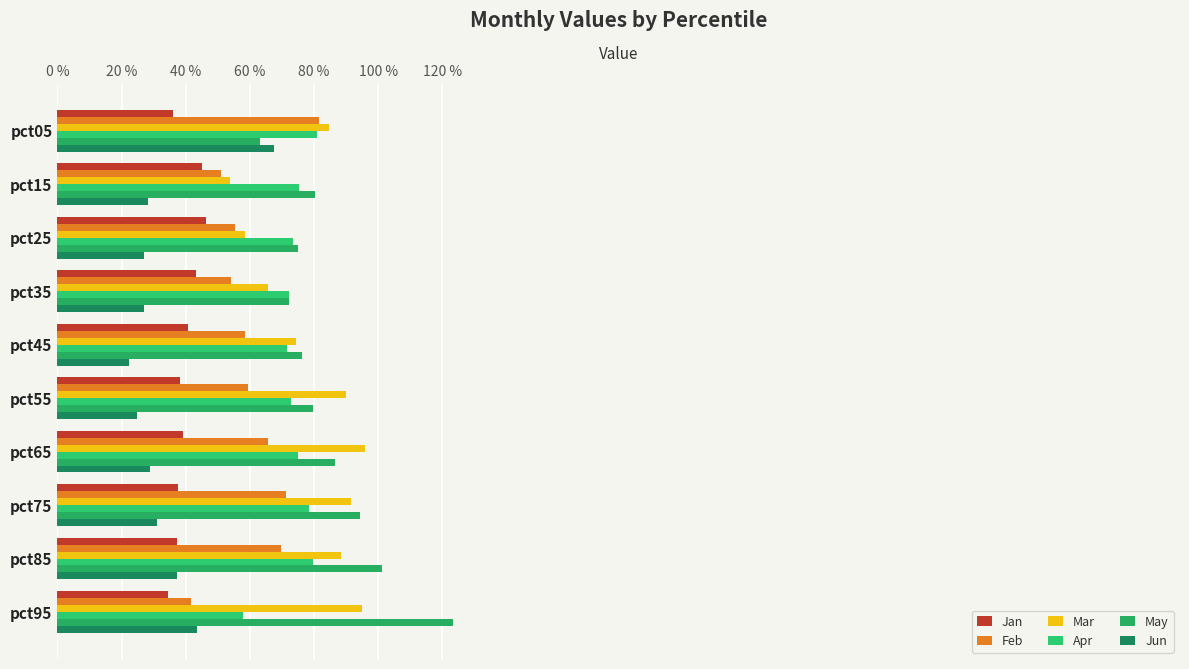

What is the minimum value shown in the chart?

0.2